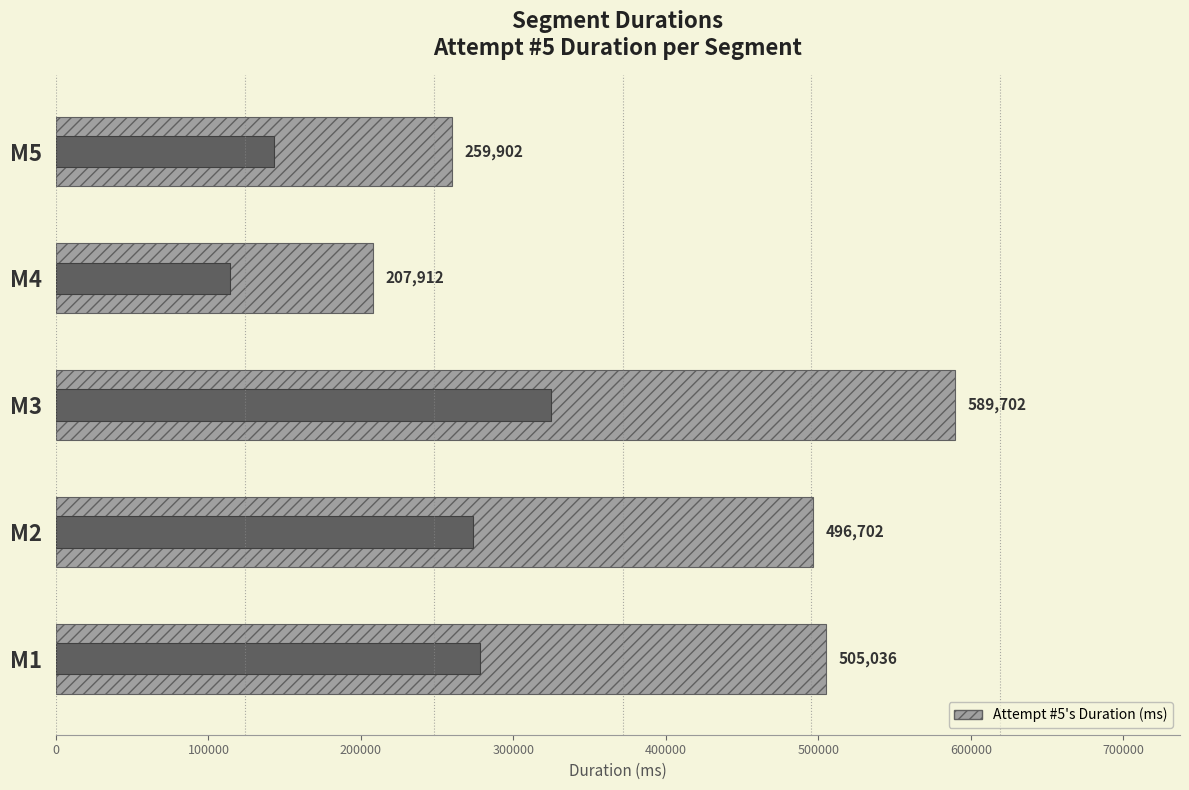

True or false: the data shows 325768 at M3.

False